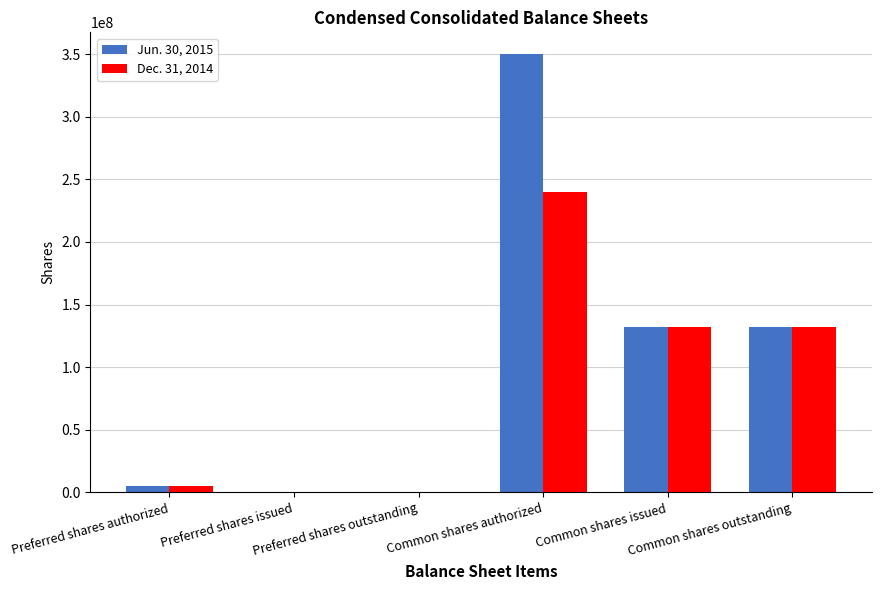

Which series has the widest spread of values?

Jun. 30, 2015